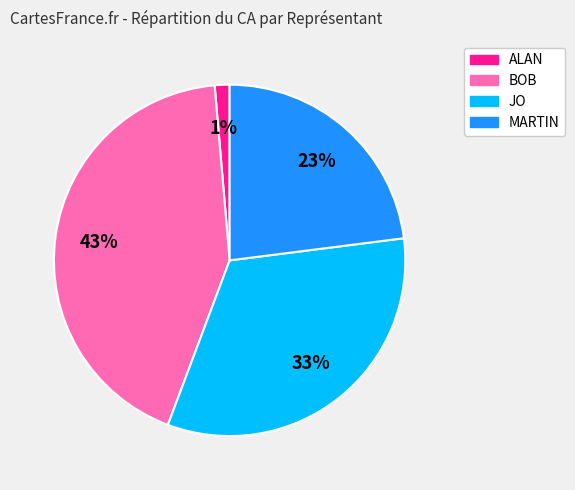

Combined, do JO and ALAN account for over 50%?

No